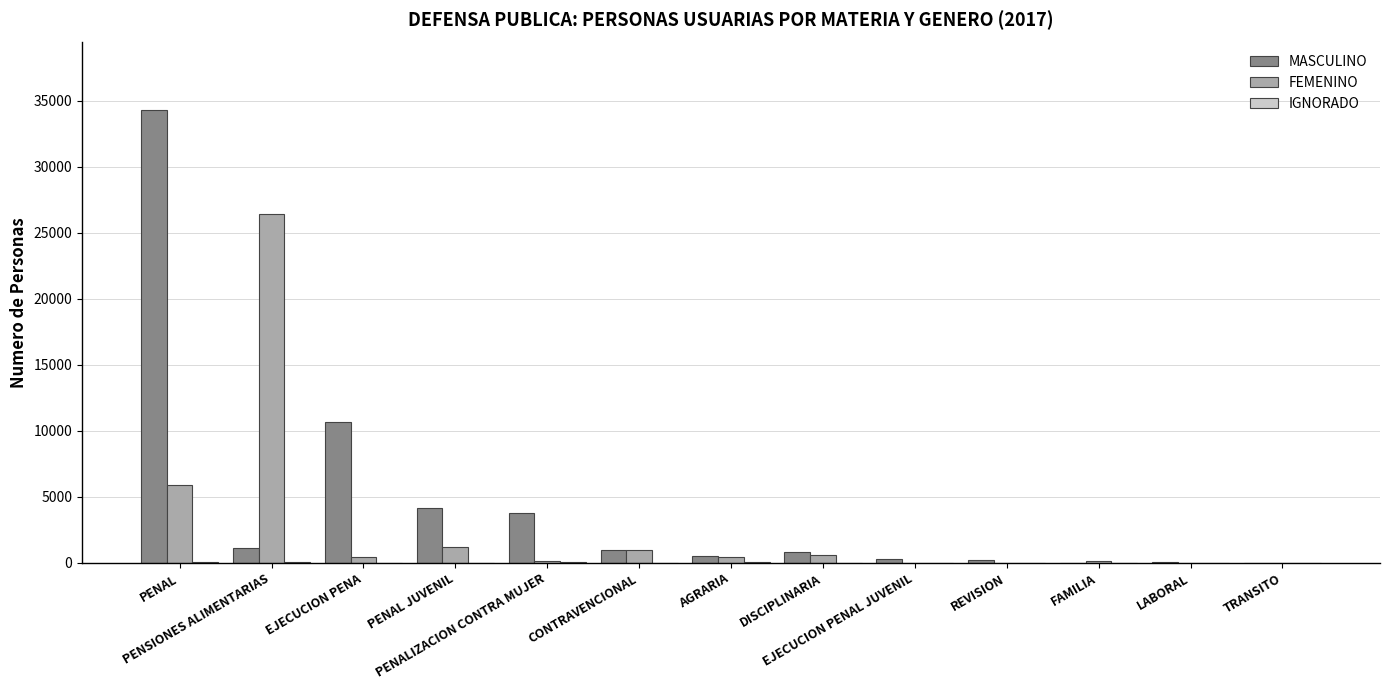

What is the sum of all FEMENINO values?

36276